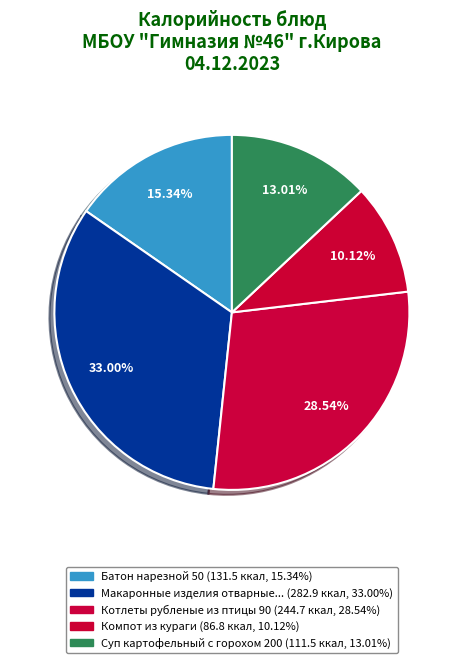

What is the largest slice in the pie chart?

Макаронные изделия отварные с сыром 180